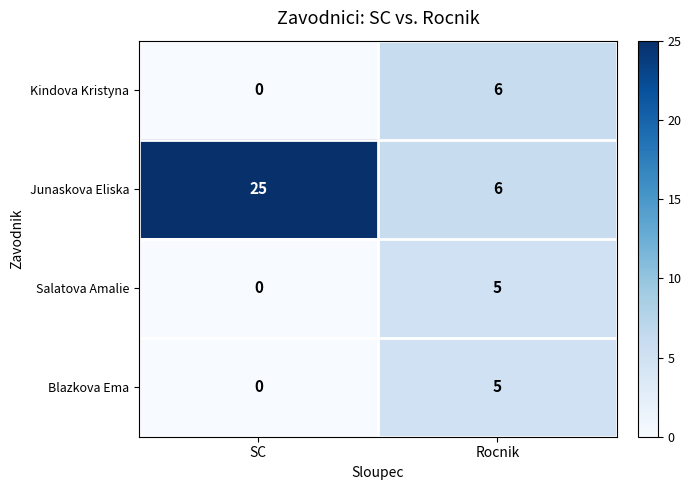

At which category does the chart reach its minimum across all series?

SC